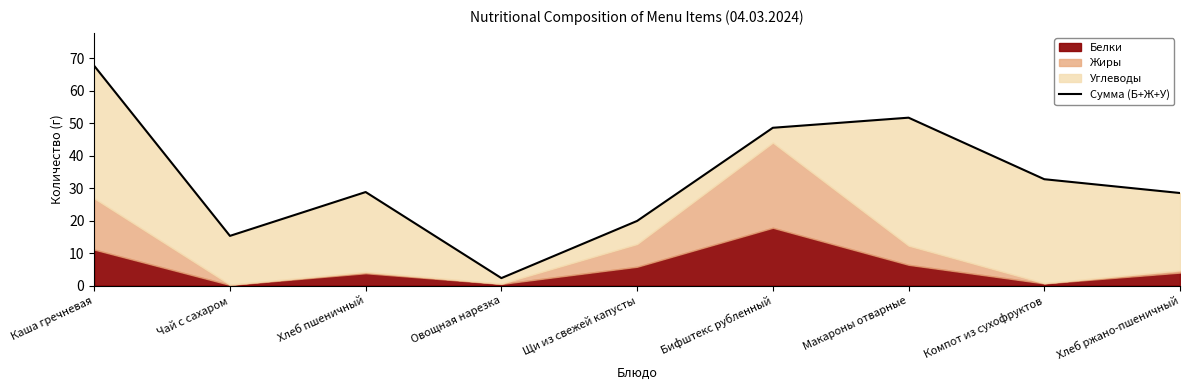

What is the value of the 7th point from the left?

51.7